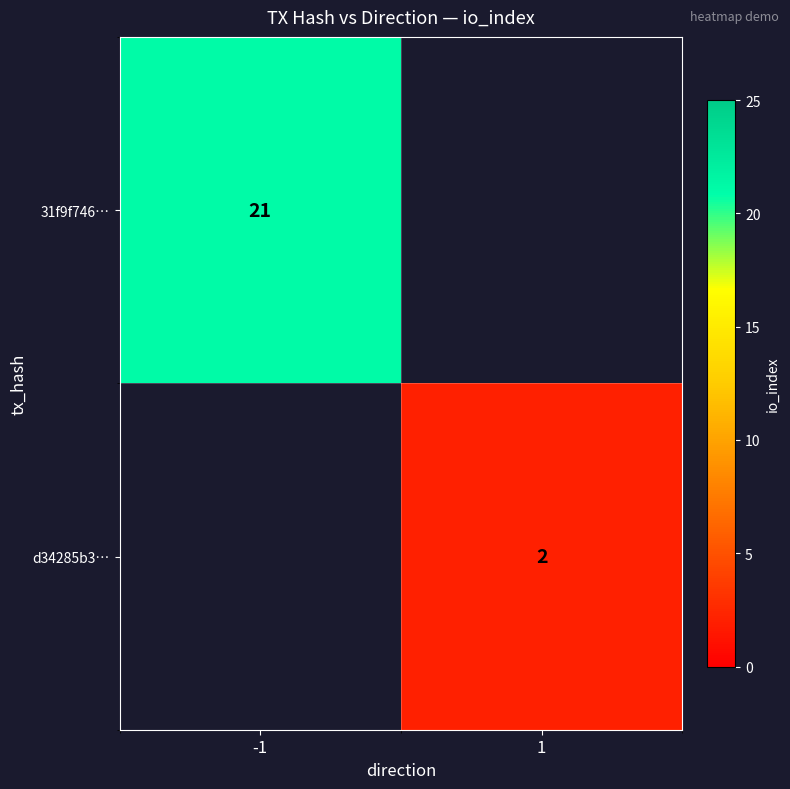

Which label corresponds to the largest value in the chart?

-1